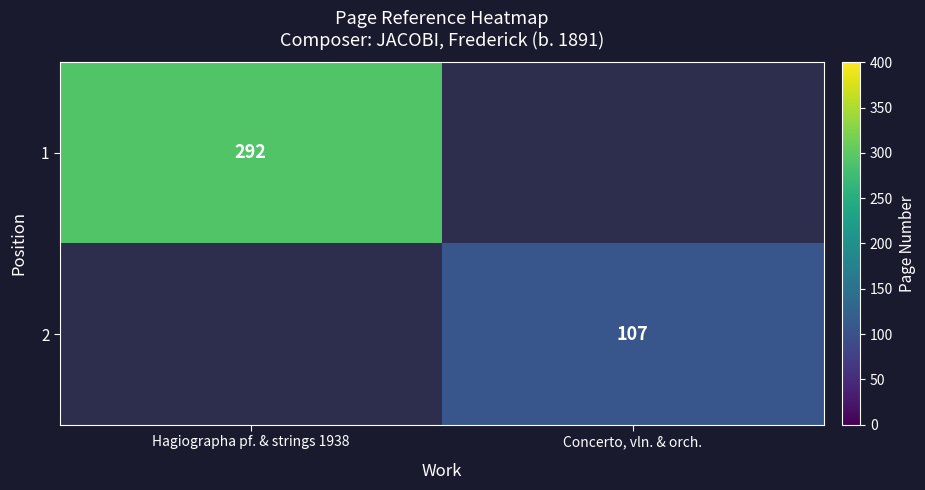

True or false: 1 has a value of 121 at Hagiographa pf. & strings 1938.

False